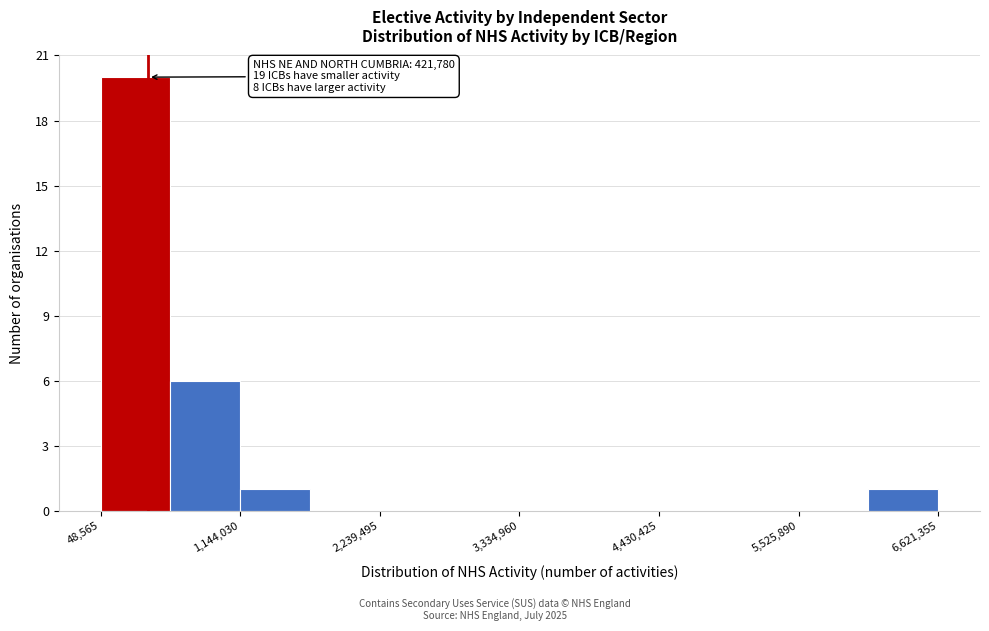

Around what value on the x-axis is the tallest bar? Give the approximate position of its centre, as read against the axis.

400000